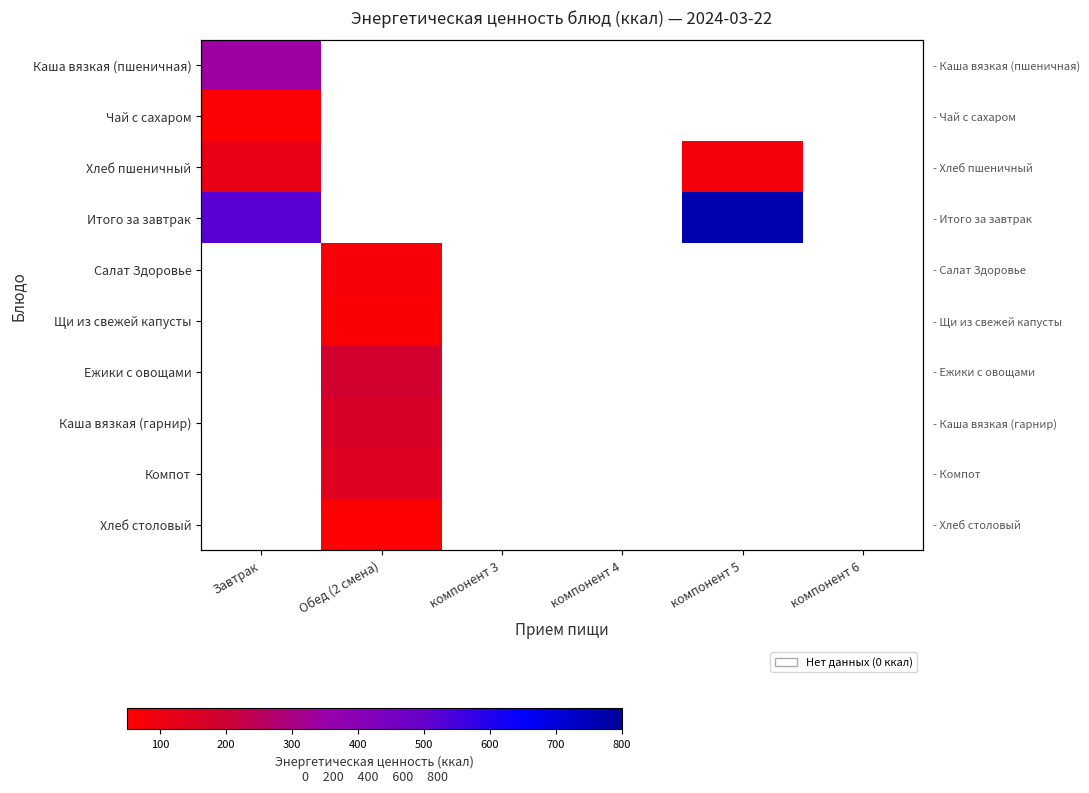

Which category has the highest value across all series?

компонент 5